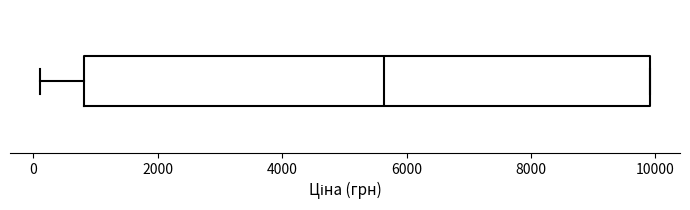

Transcribe this box plot: give where the median line is, the range the box spans, and where the two whiskers end, as read against the x-axis. The values are not printed on the chart, so give them approximately, as read against the axis.

median 5600, box 800 to 10000, whiskers 200 to 10000